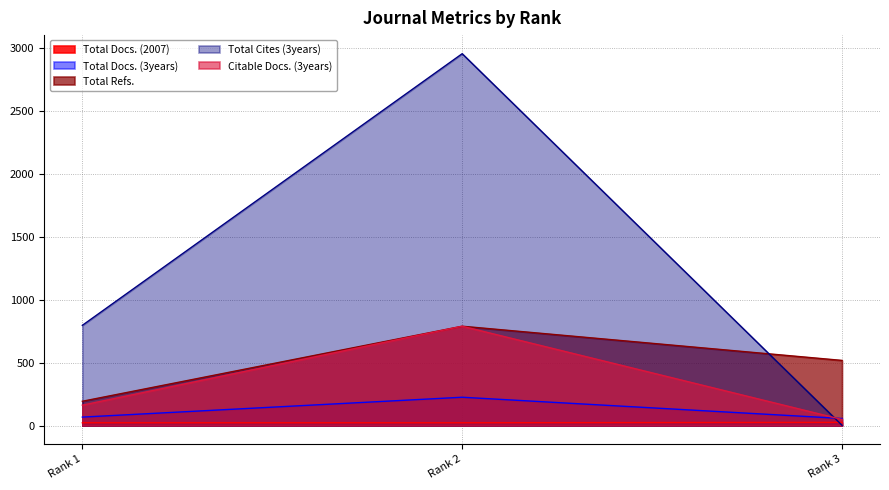

List the labels in order of Total Refs. value, smallest first.

Rank 1, Rank 3, Rank 2